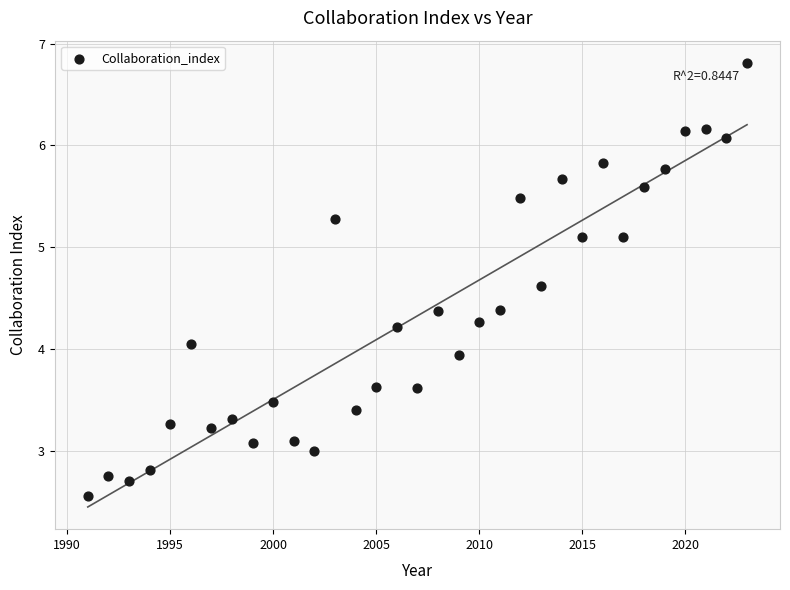

What is the range of X values (max minus min)?

32.0